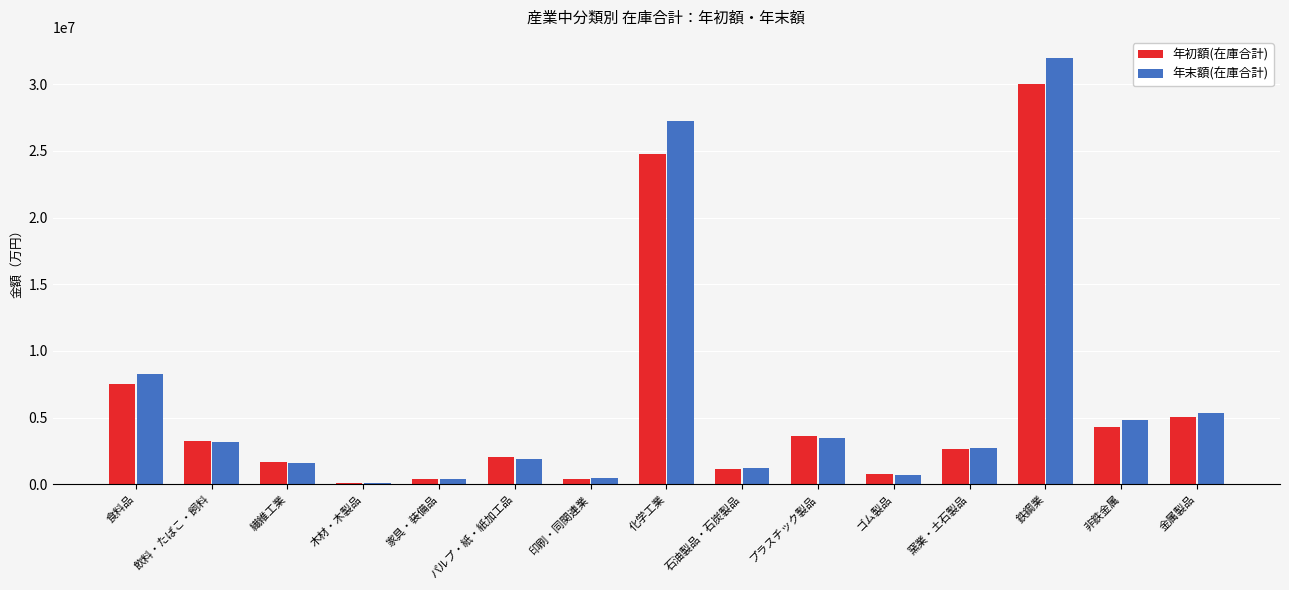

What is the label of the 6th bar from the right?

プラスチック製品